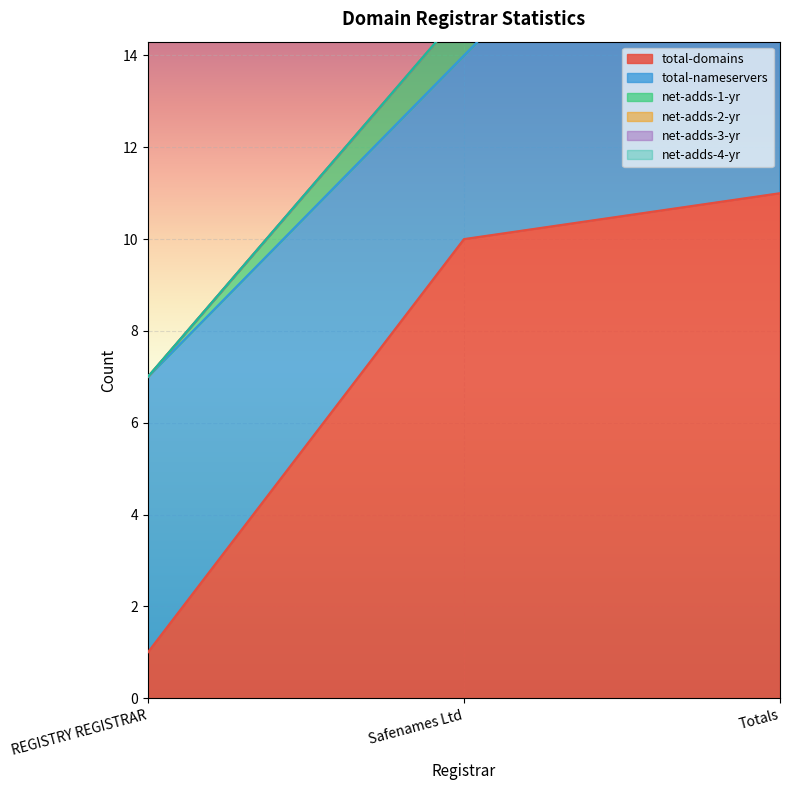

What position from the right is Safenames Ltd?

2